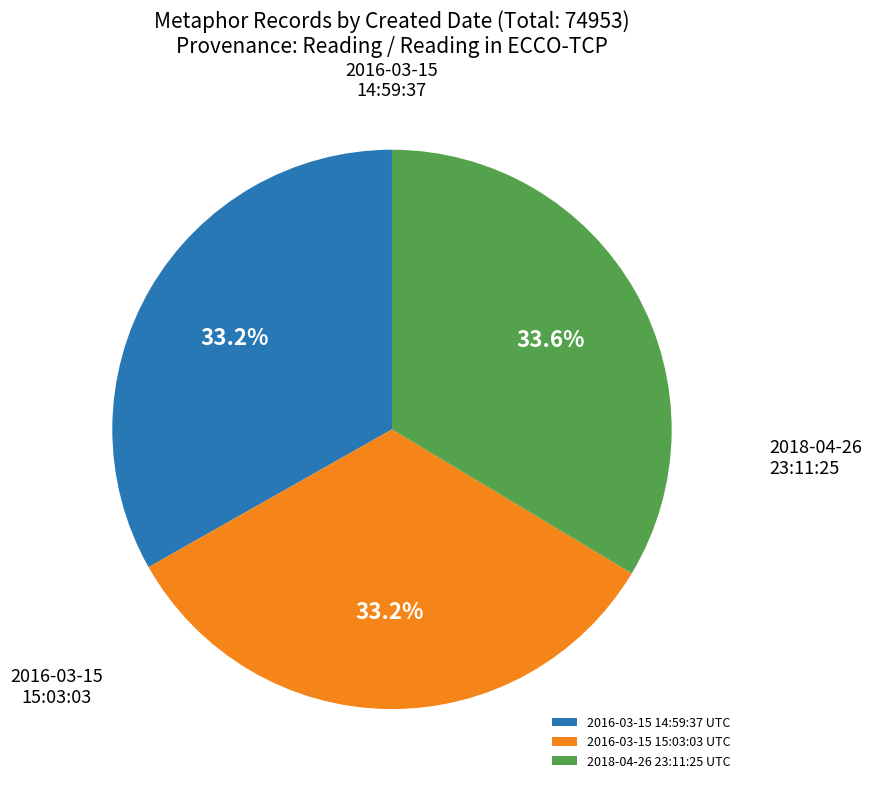

To the nearest percent, what is the combined percentage of 2016-03-15 14:59:37 UTC and 2018-04-26 23:11:25 UTC?

67%